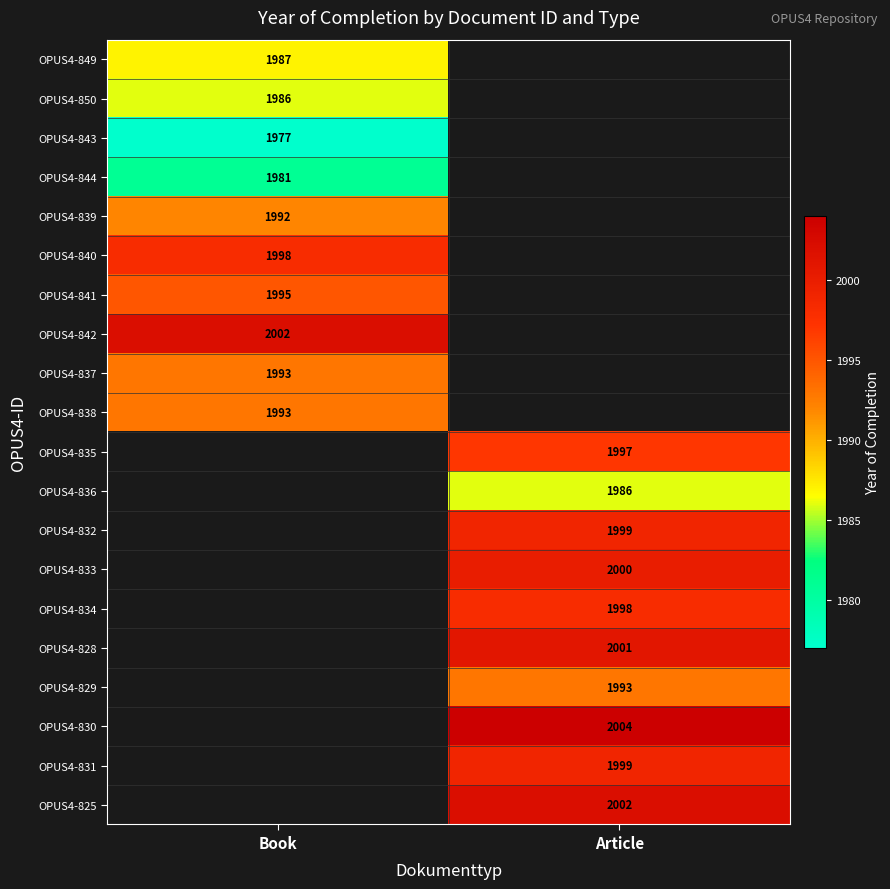

Is the value of OPUS4-850 at Book greater than the value of OPUS4-839 at Book?

No